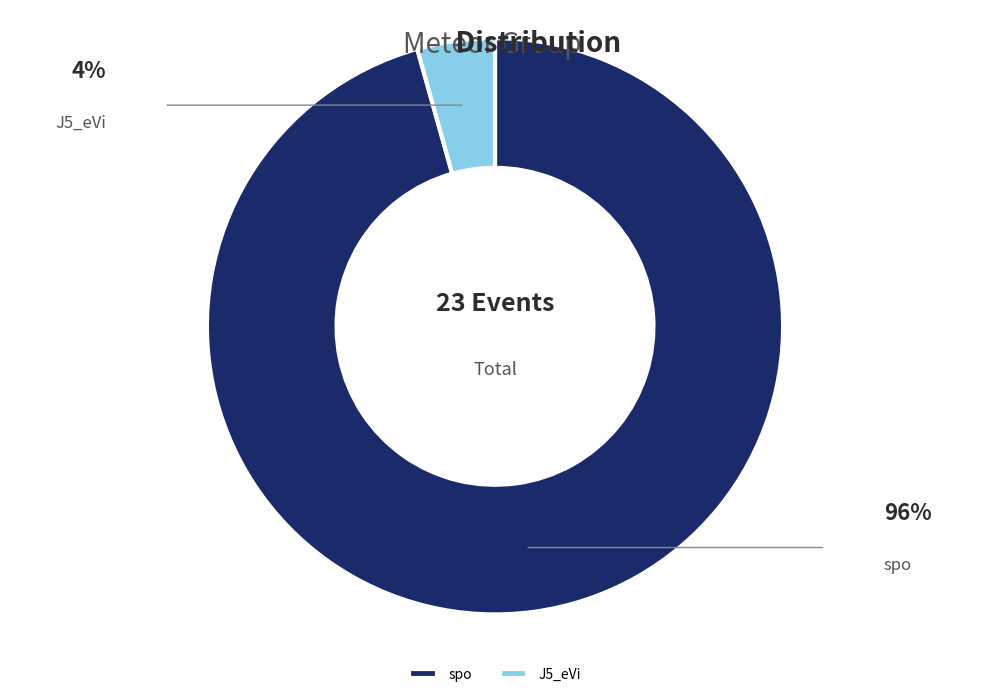

What percentage is the spo slice, to the nearest percent?

96%